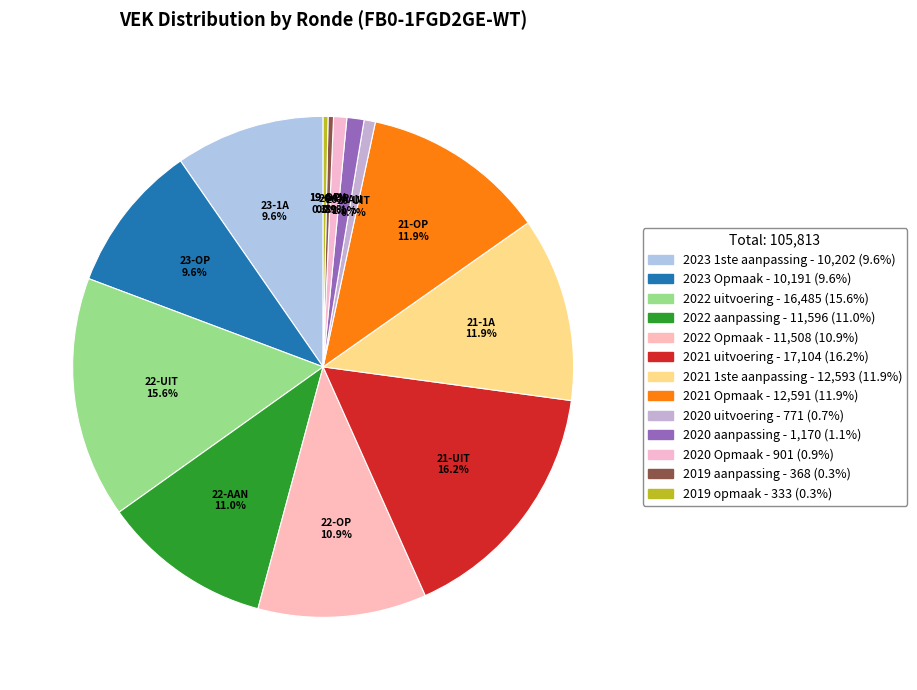

Is it true that 2023 1ste aanpassing is 10% of the pie?

True